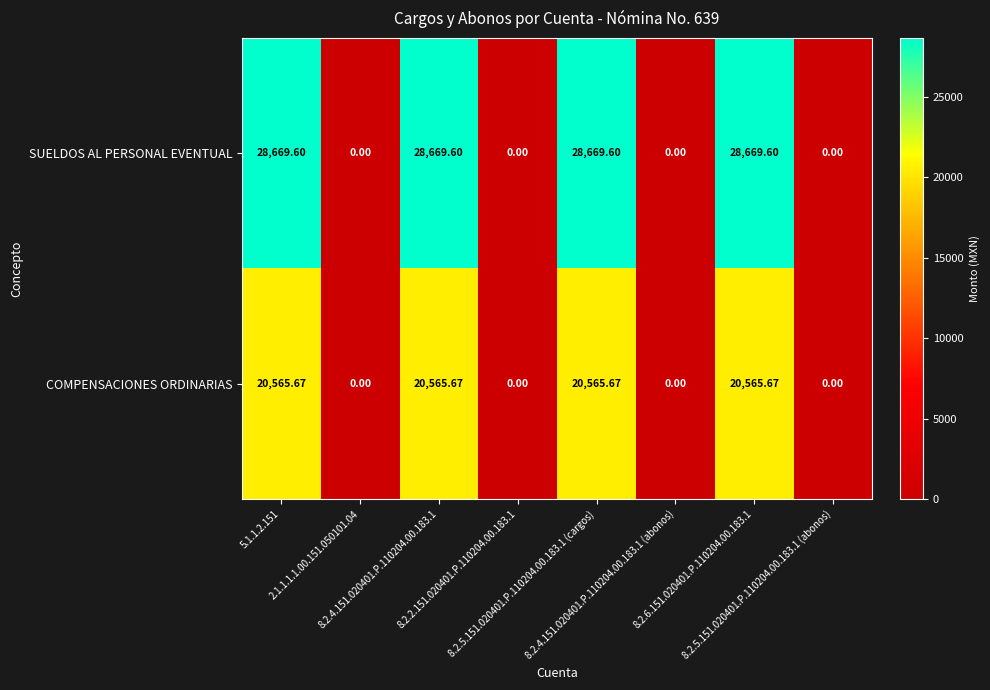

How many values in COMPENSACIONES ORDINARIAS are above zero?

4